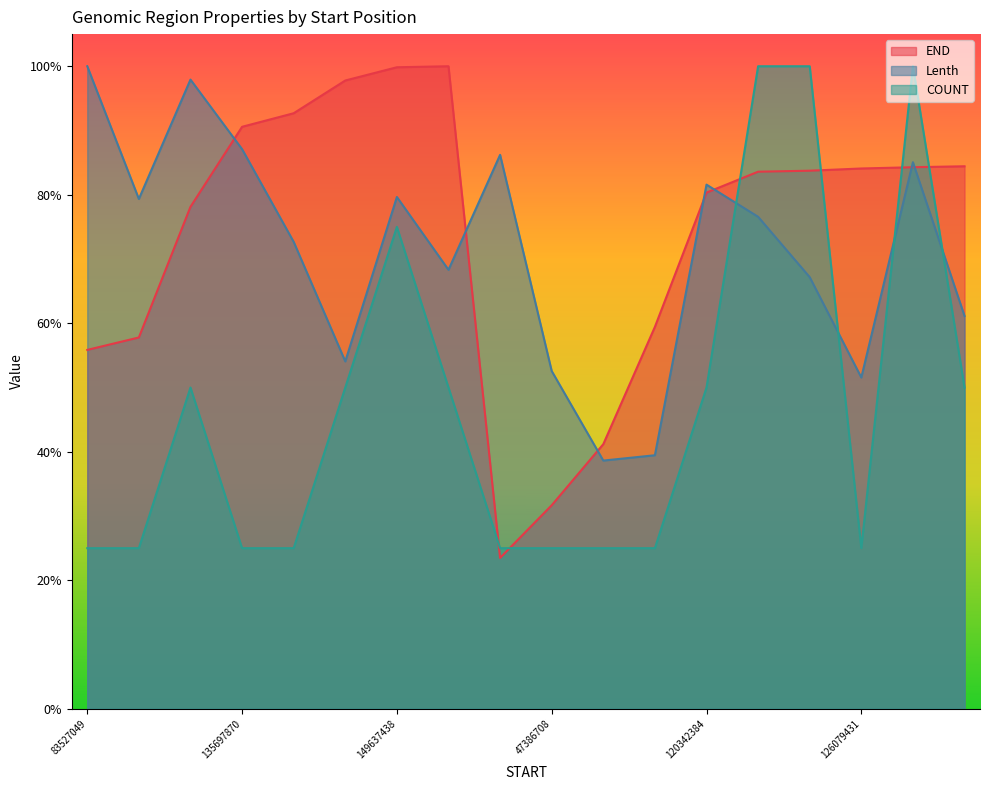

True or false: COUNT and Lenth cross at least once.

True